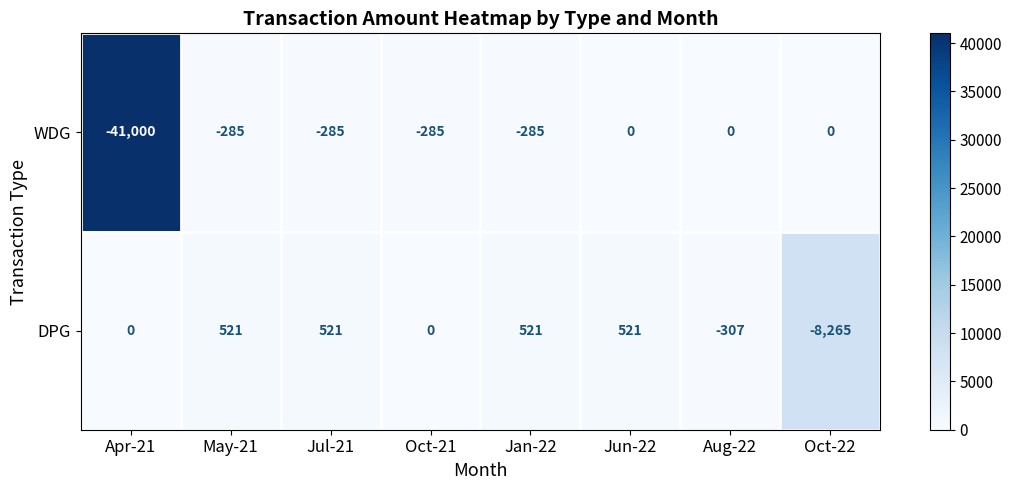

List the series in order of their overall mean, highest first.

DPG, WDG